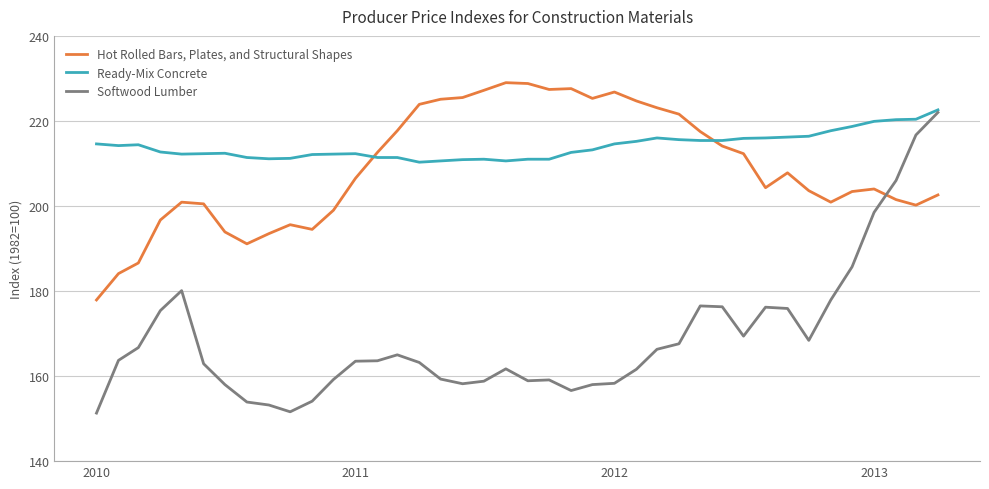

Which series has the widest spread of values?

Softwood Lumber